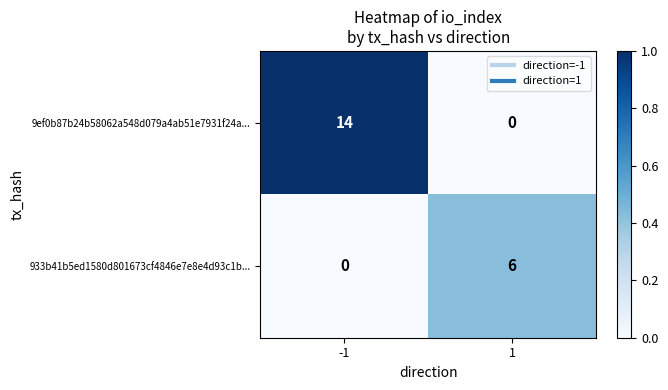

Reading left to right, extract all data points from this chart.

9ef0b87b24b58062a548d079a4ab51e7931f24a...: -1=14	1=0
933b41b5ed1580d801673cf4846e7e8e4d93c1b...: -1=0	1=6